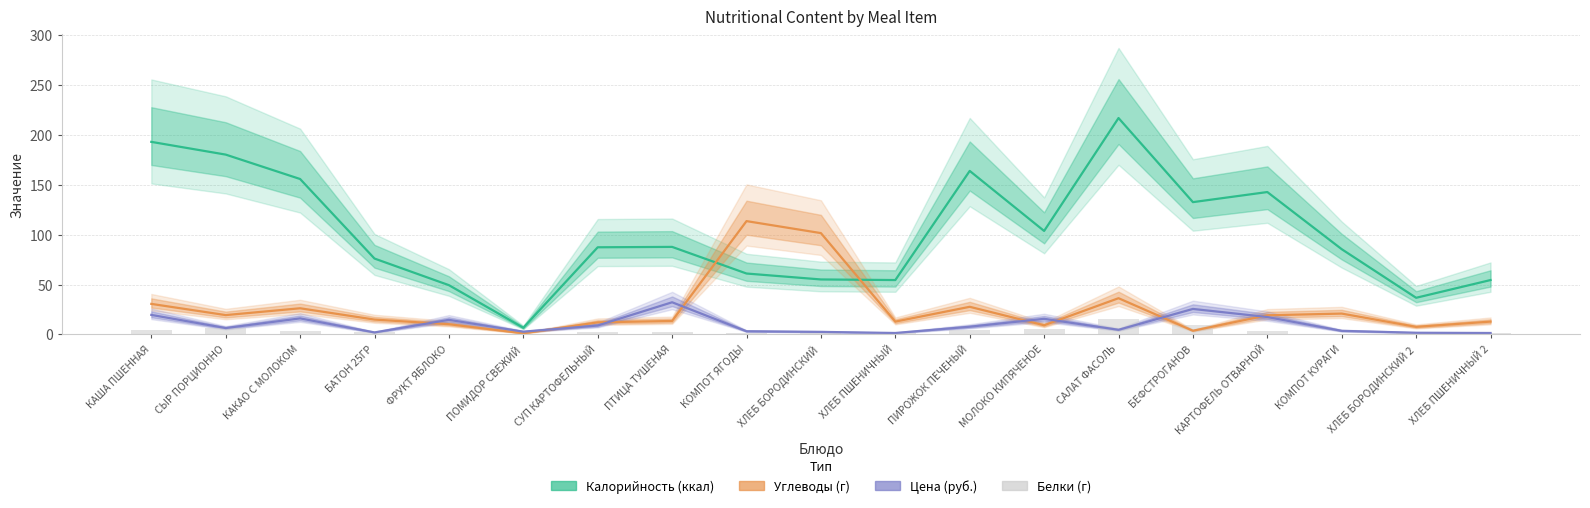

What is the label of the 10th bar from the left?

ХЛЕБ БОРОДИНСКИЙ